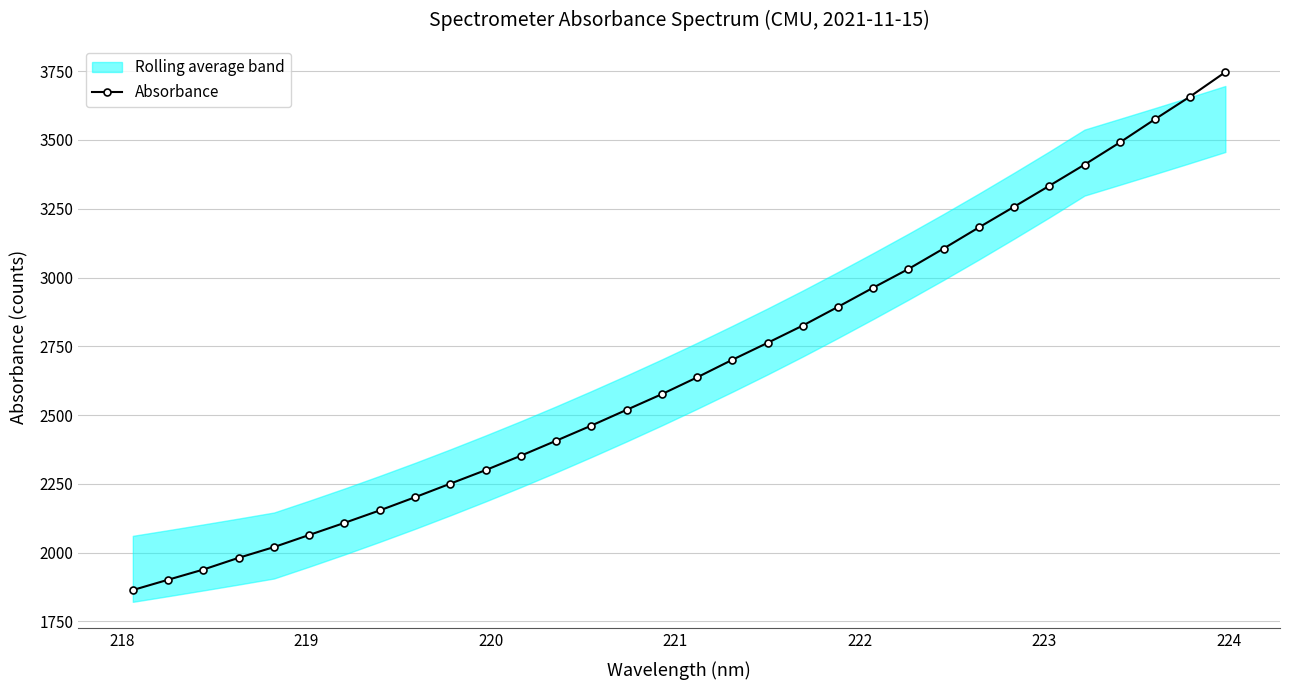

What is the minimum value shown in the chart?

1863.6